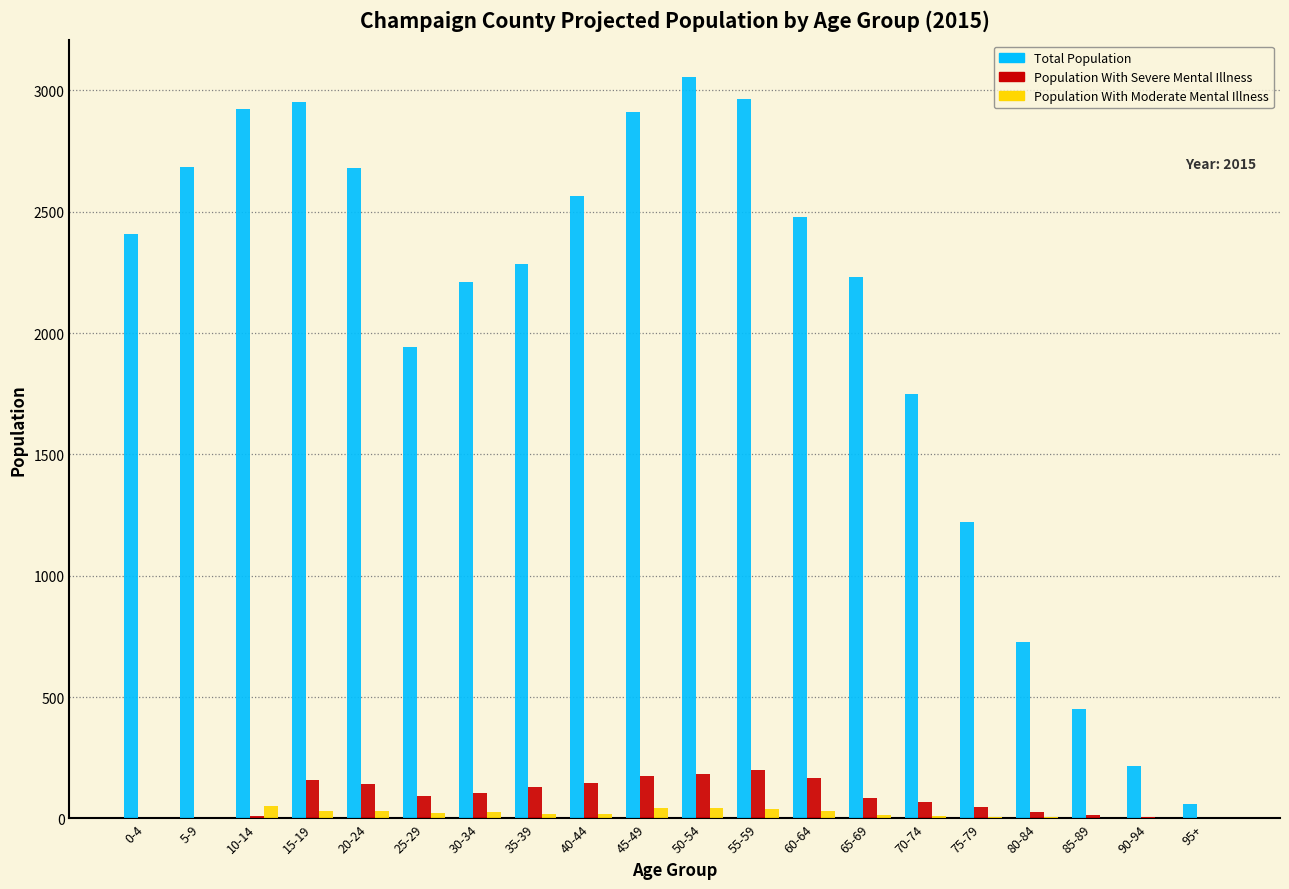

Is it true that Total Population equals 587 at 85-89?

False